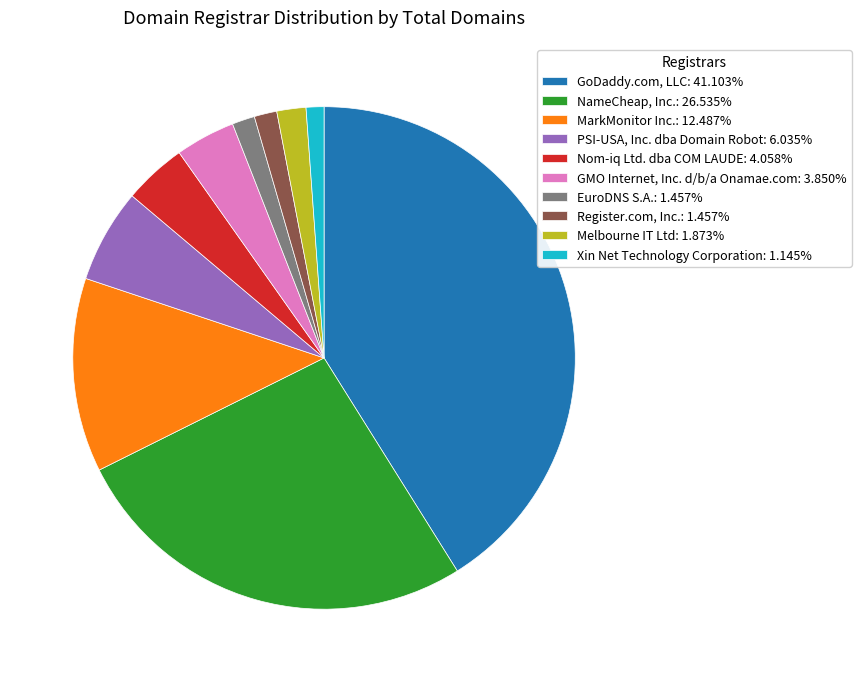

Does EuroDNS S.A. represent more than half of the total?

No